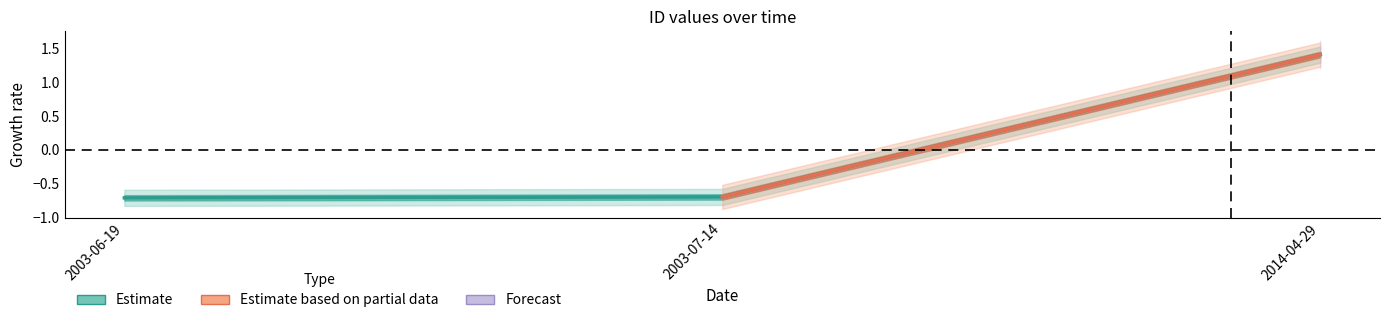

Reading right to left, list all the values displayed in this chart.

2014-04-29=1.4	2003-07-14=-0.7	2003-06-19=-0.7